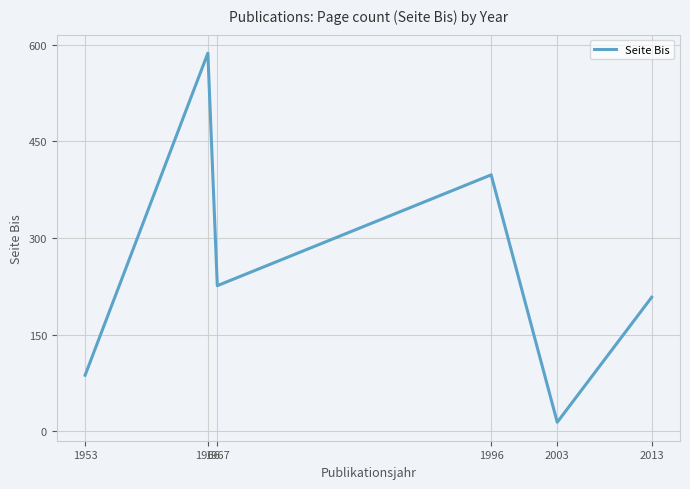

What is the difference between the maximum and second lowest values?

500